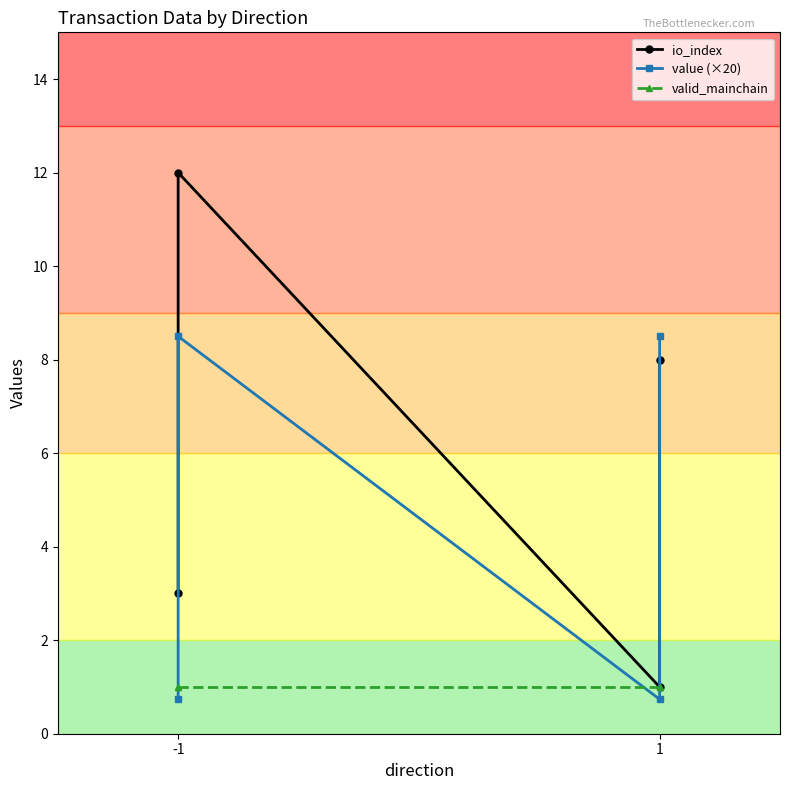

What is the smallest value displayed?

0.7